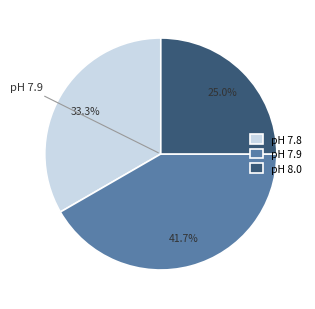

Is there any slice that represents more than half of the pie?

No